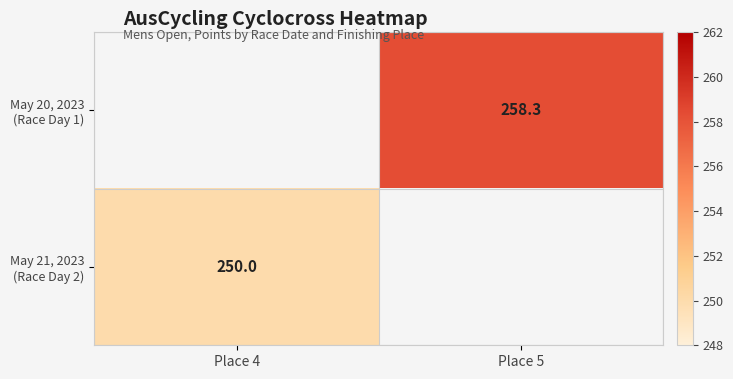

Which series has the largest range (max minus min)?

May 21, 2023 (Race Day 2)